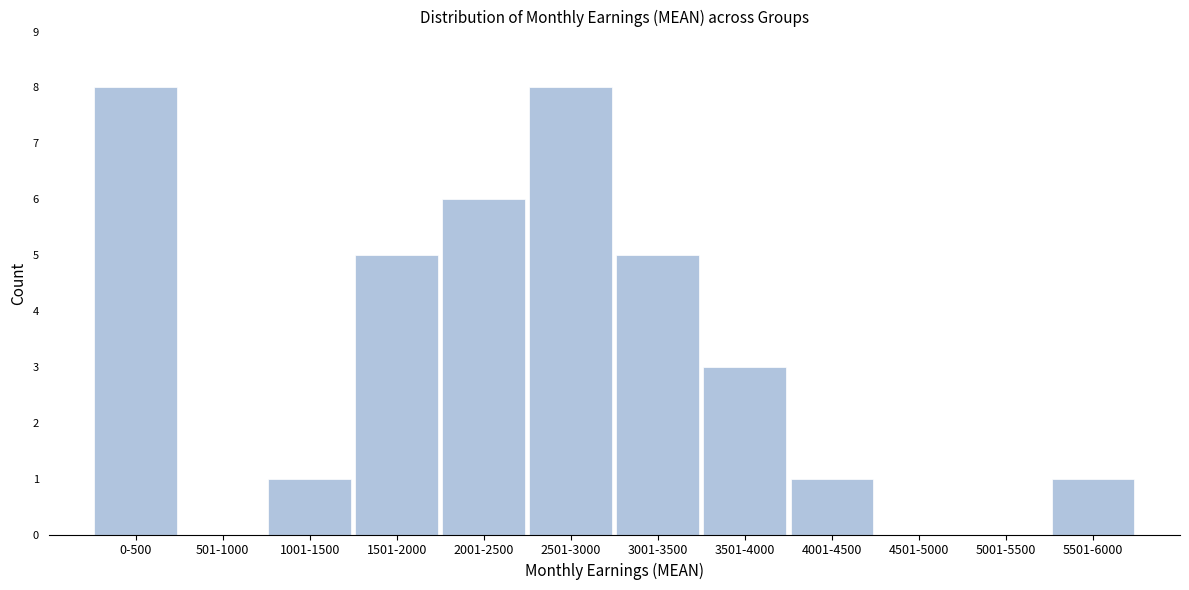

Reading left to right, extract all data points from this chart.

0-500=8	501-1000=0	1001-1500=1	1501-2000=5	2001-2500=6	2501-3000=8	3001-3500=5	3501-4000=3	4001-4500=1	4501-5000=0	5001-5500=0	5501-6000=1